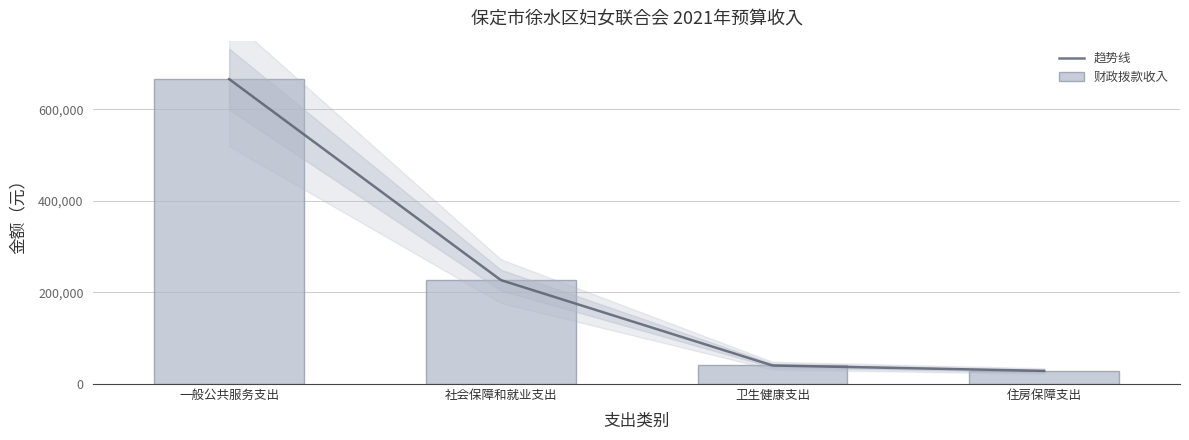

Which label corresponds to the largest value in the chart?

一般公共服务支出